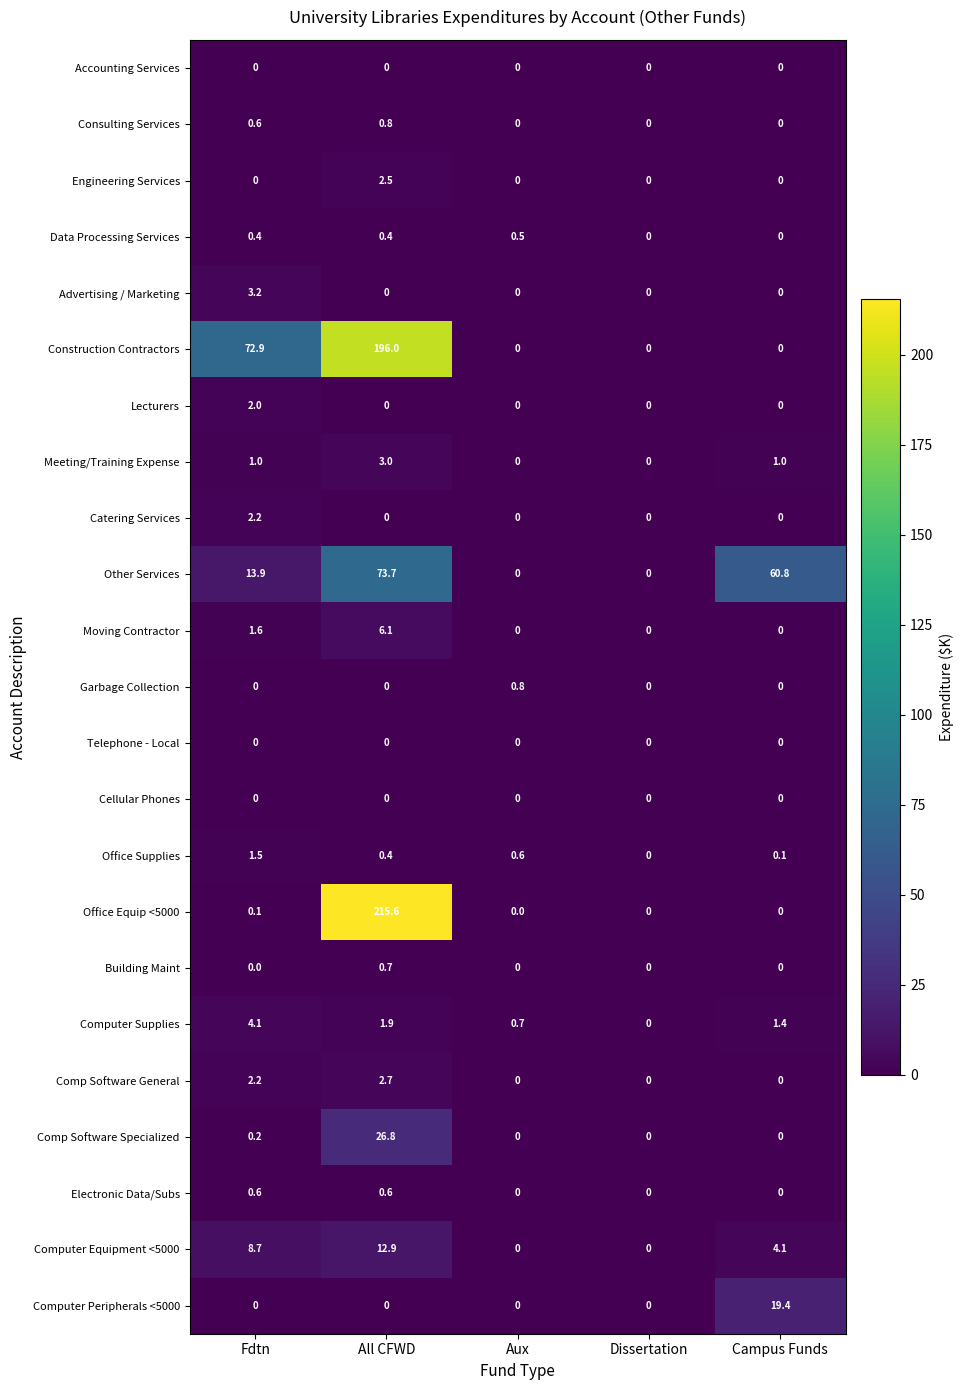

The value of Comp Software General at Dissertation is 0.0. True or false?

True